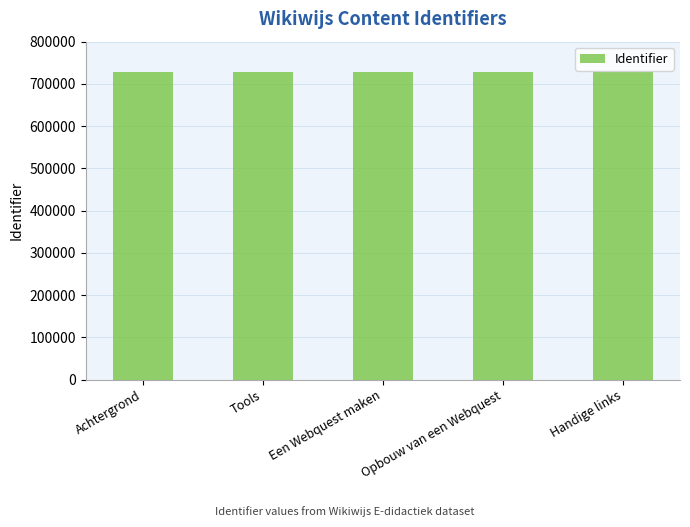

The chart shows a value of 728654 at Tools. True or false?

True